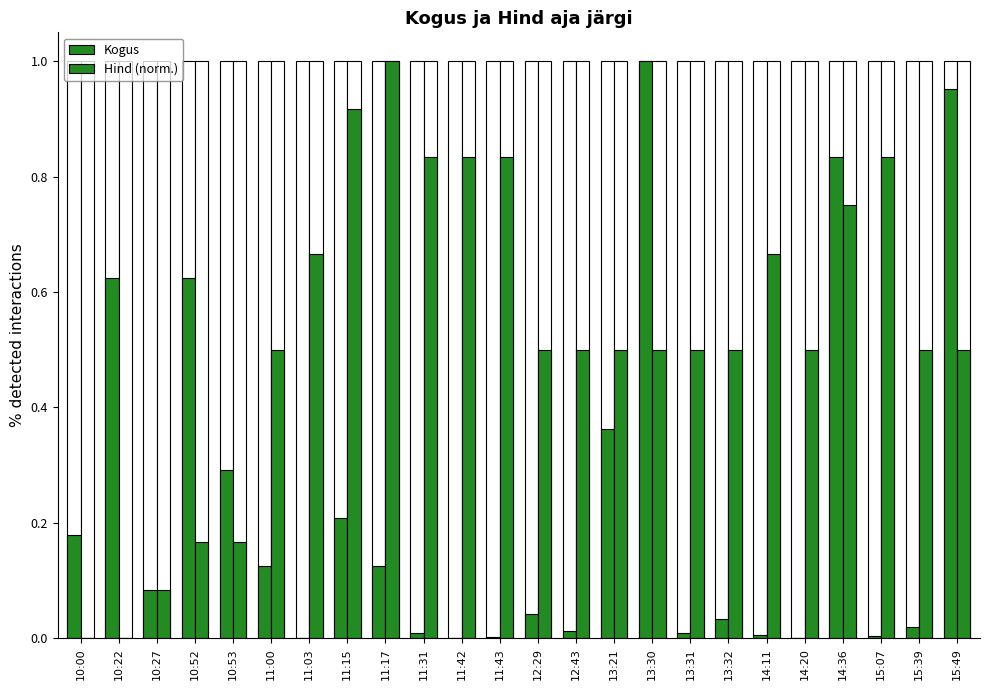

The value of Kogus at 13:32 is 0.0. True or false?

True